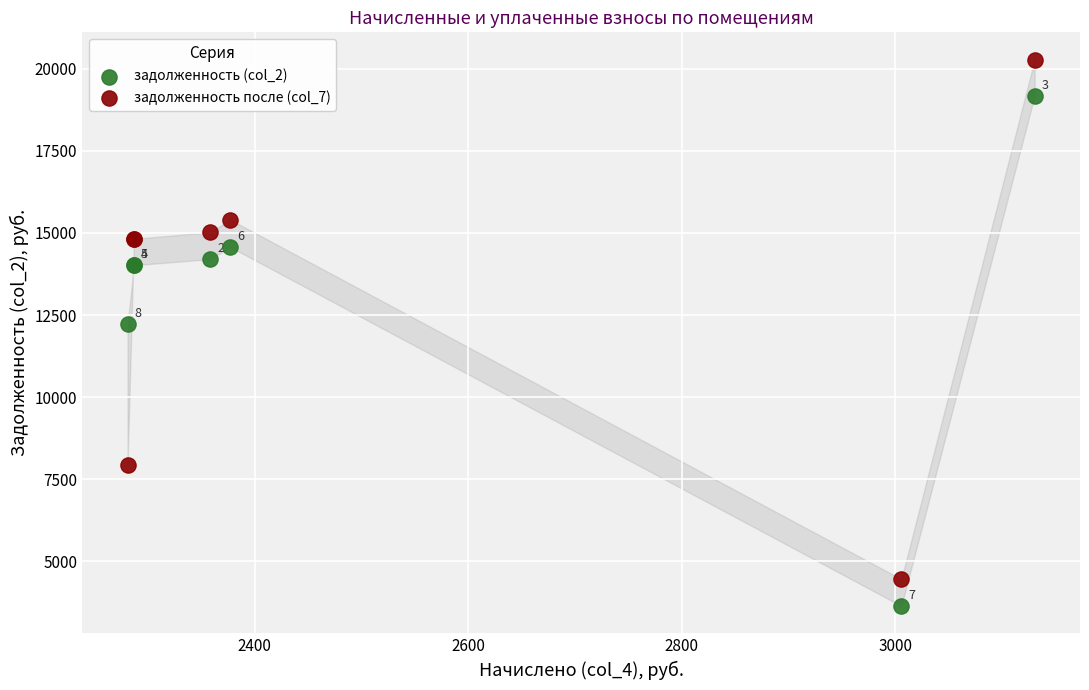

In the задолженность после (col_7) series, what Y value is closest to 12368?

14818.6